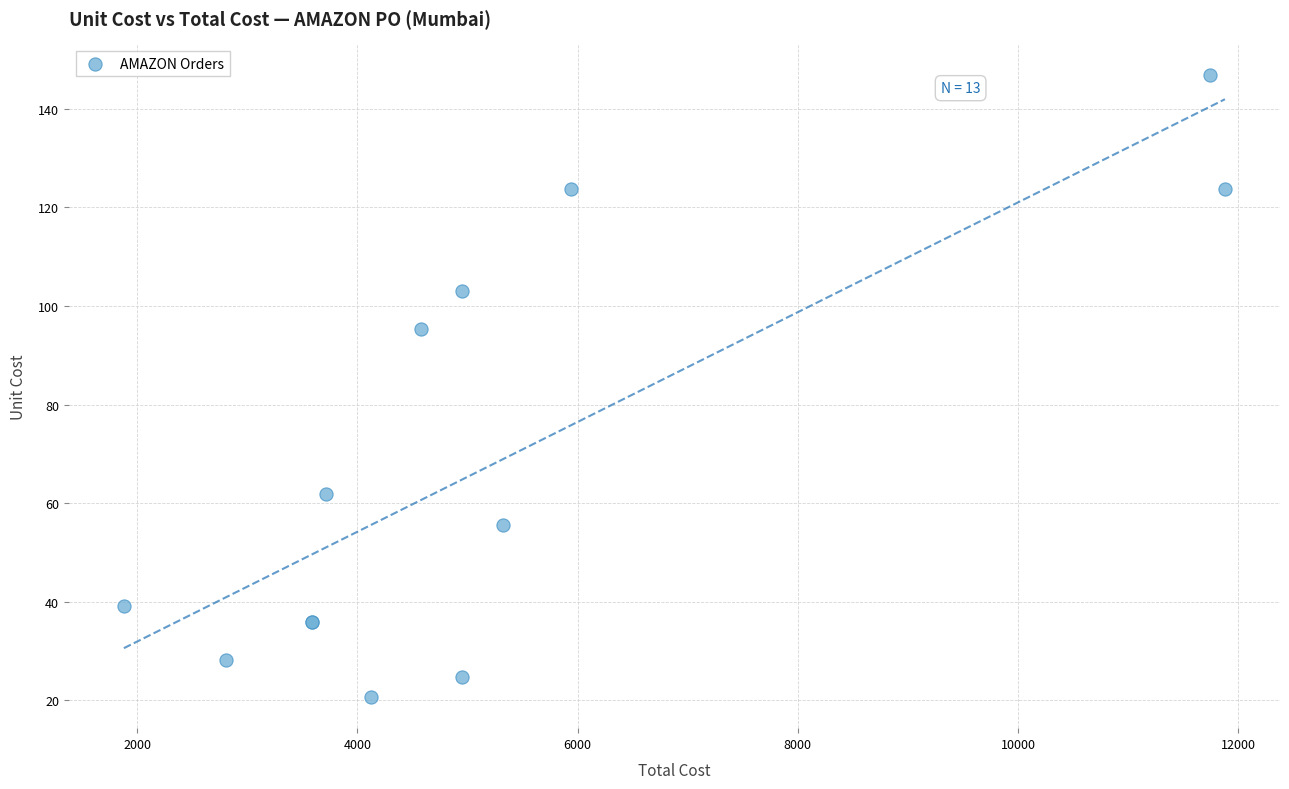

What Y value in the scatter plot is closest to 83?

95.3